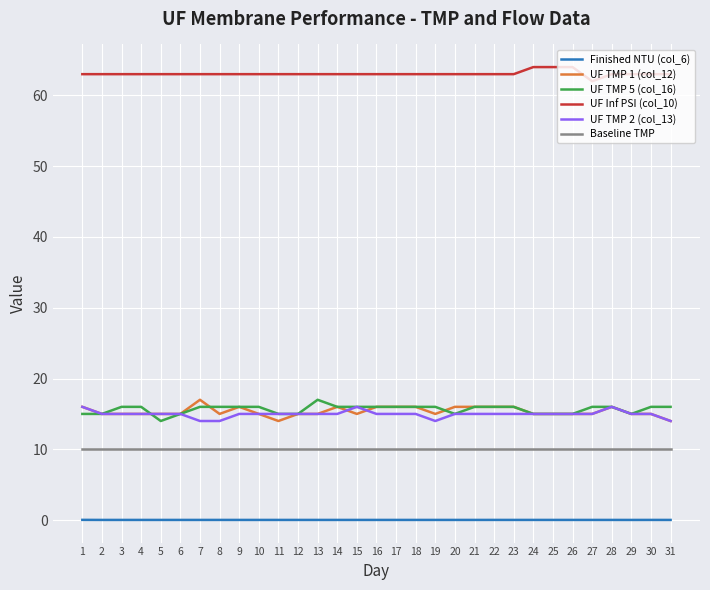

Is it true that UF TMP 1 (col_12) equals 5.4 at 12?

False